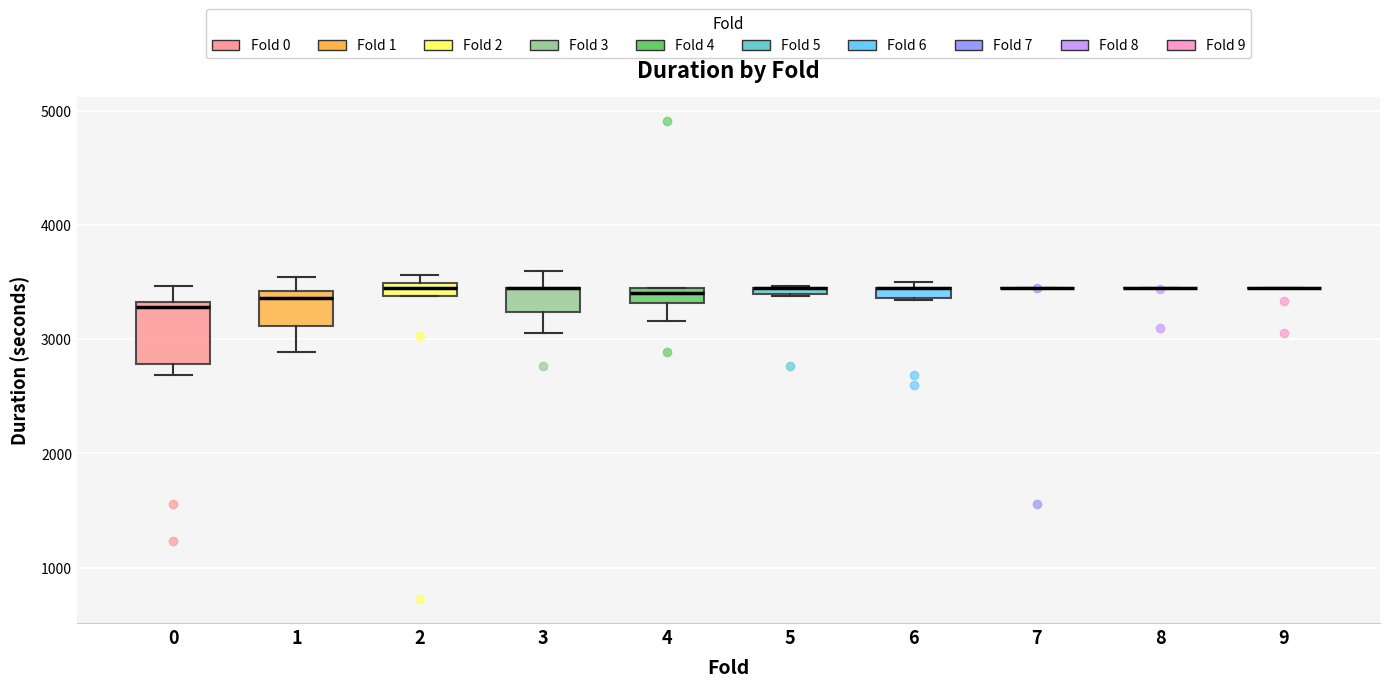

Which box is the tallest, from its lower edge to its upper edge?

0